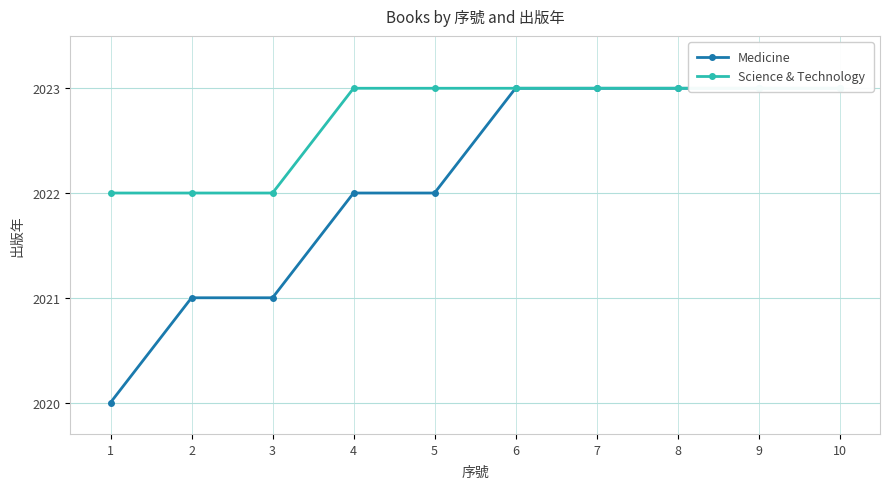

Rank the categories by Medicine value from highest to lowest.

6, 7, 8, 9, 10, 4, 5, 2, 3, 1